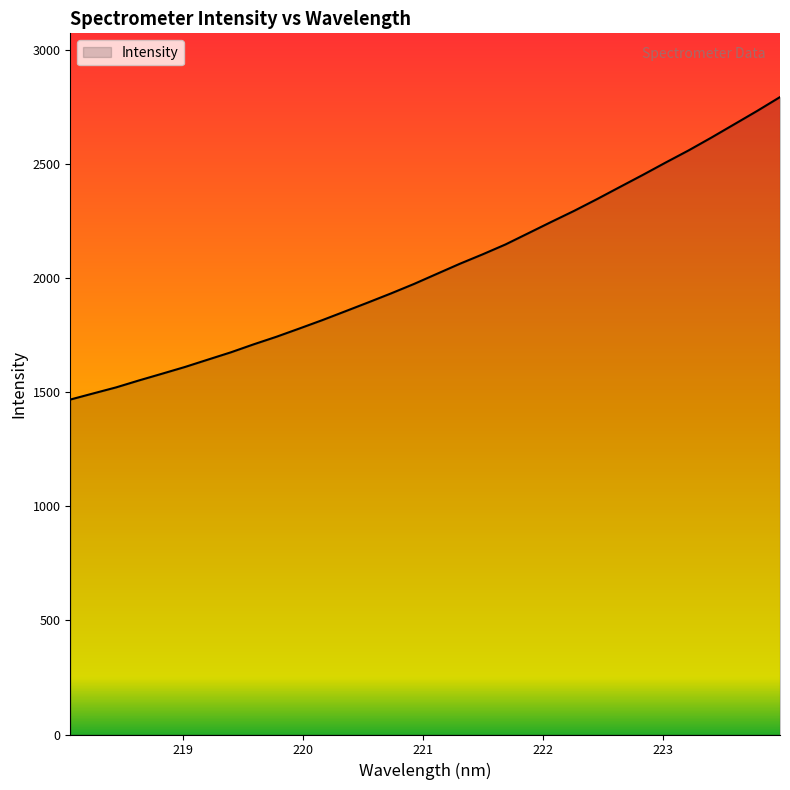

Reading left to right, list all the values displayed in this chart.

1467.5	1494.3	1520.9	1551.4	1580.6	1610.1	1642.3	1674.2	1709.4	1742.8	1778.8	1815.5	1854.1	1892.9	1932.6	1973.8	2018.1	2062.2	2103.7	2147.1	2196.4	2245.8	2294.3	2345.7	2398.9	2451.7	2506.0	2559.0	2615.3	2673.6	2732.0	2792.8